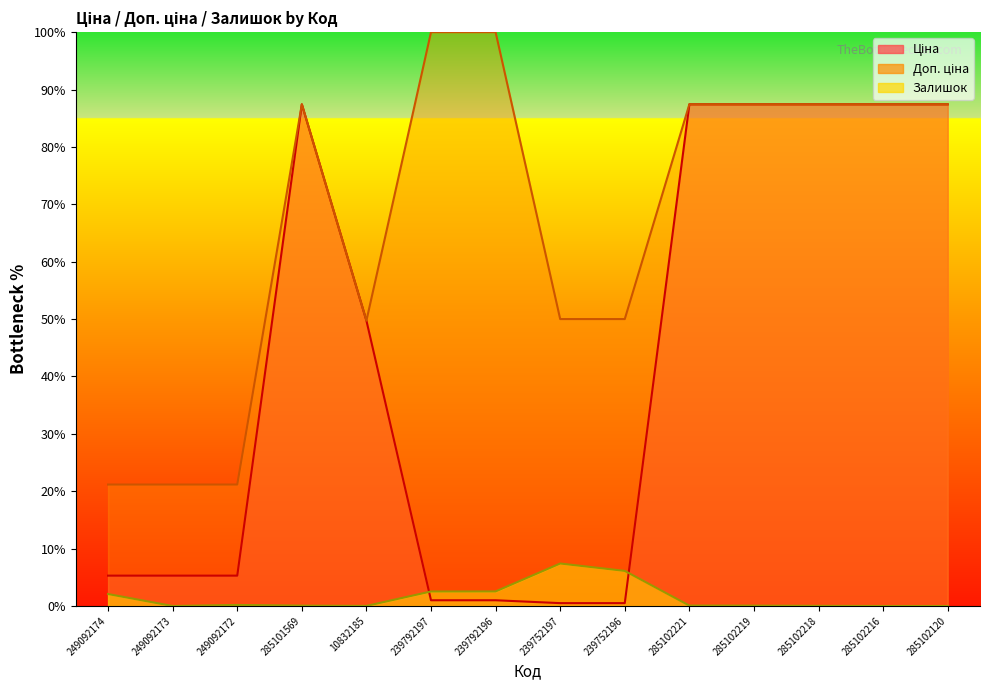

True or false: Доп. ціна and Ціна cross at least once.

False